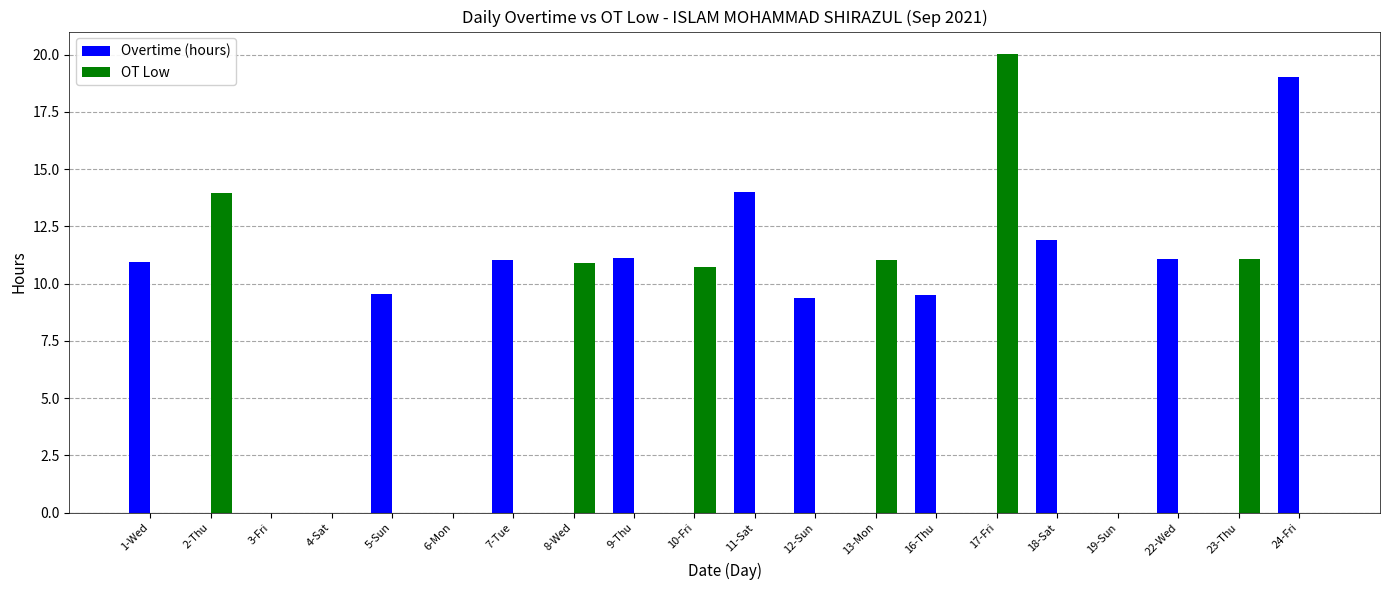

At which category is the sum across all series the highest?

17-Fri